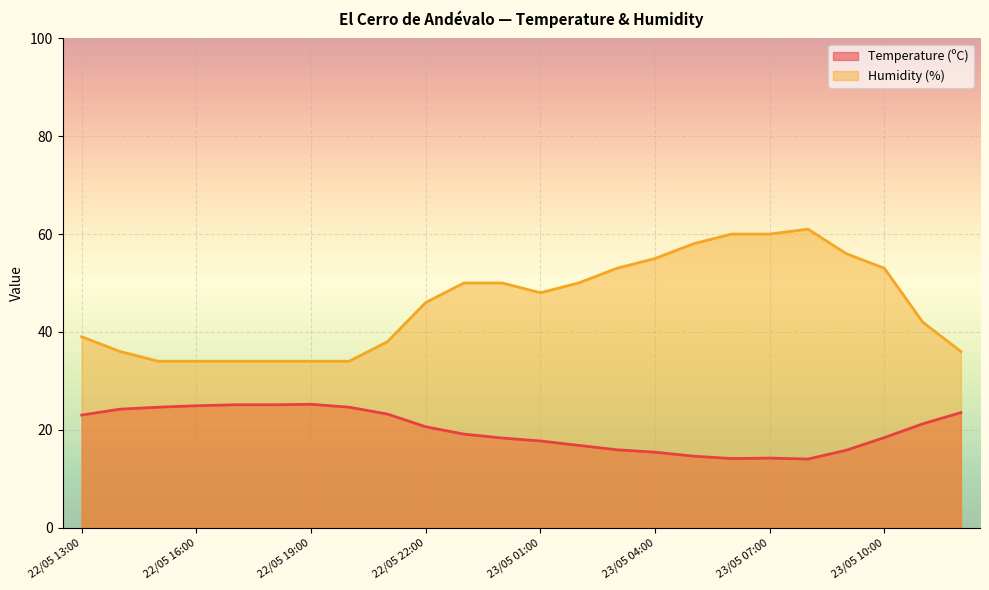

Which series has the largest total across all categories?

Humidity (%)